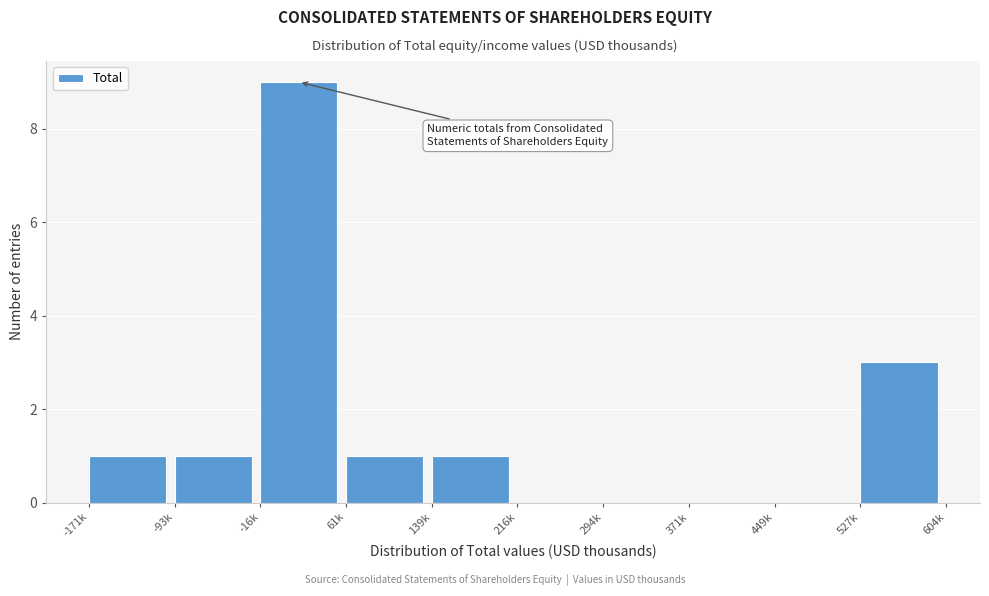

Reading right to left, what are all the values shown in this chart?

527k=3	449k=0	371k=0	294k=0	216k=0	139k=1	61k=1	-16k=9	-93k=1	-171k=1